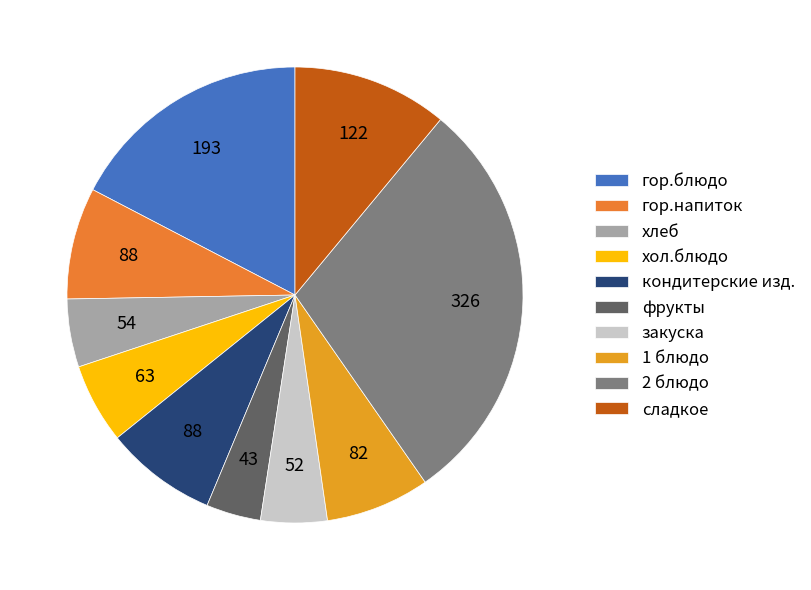

How many segments does this pie chart have?

10